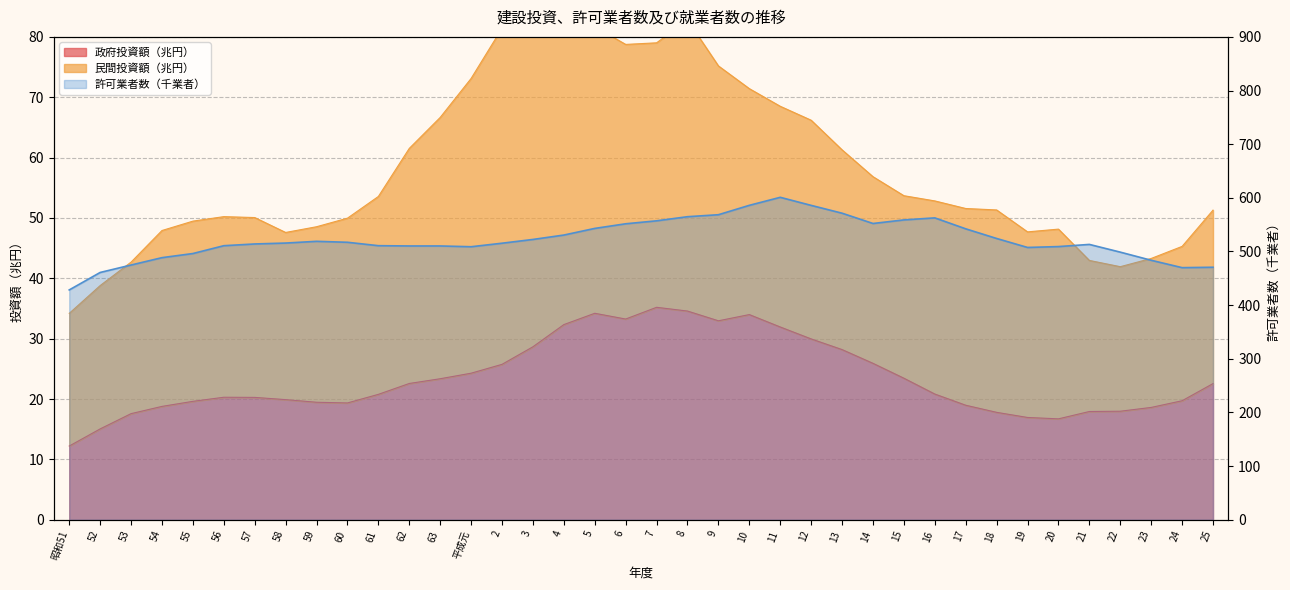

List the labels in order of 政府投資額（兆円） value, smallest first.

昭和51, 52, 20, 19, 53, 18, 21, 22, 23, 54, 17, 60, 59, 55, 24, 58, 57, 56, 61, 16, 25, 62, 63, 15, 平成元, 2, 14, 13, 3, 12, 11, 4, 9, 6, 10, 5, 8, 7